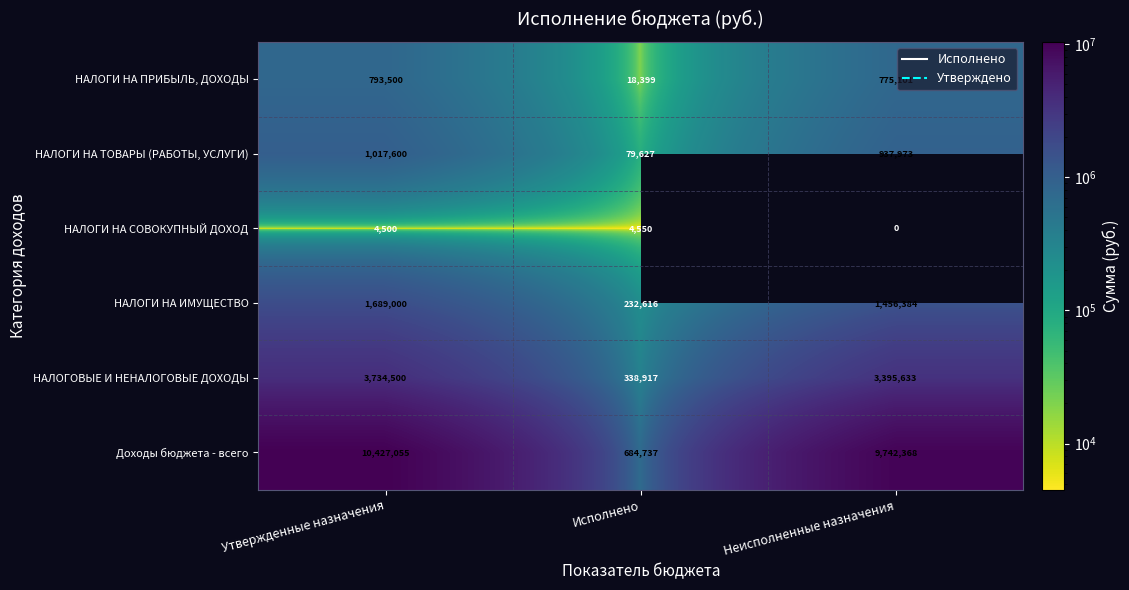

Between Утвержденные назначения and Неисполненные назначения, which is larger?

Утвержденные назначения